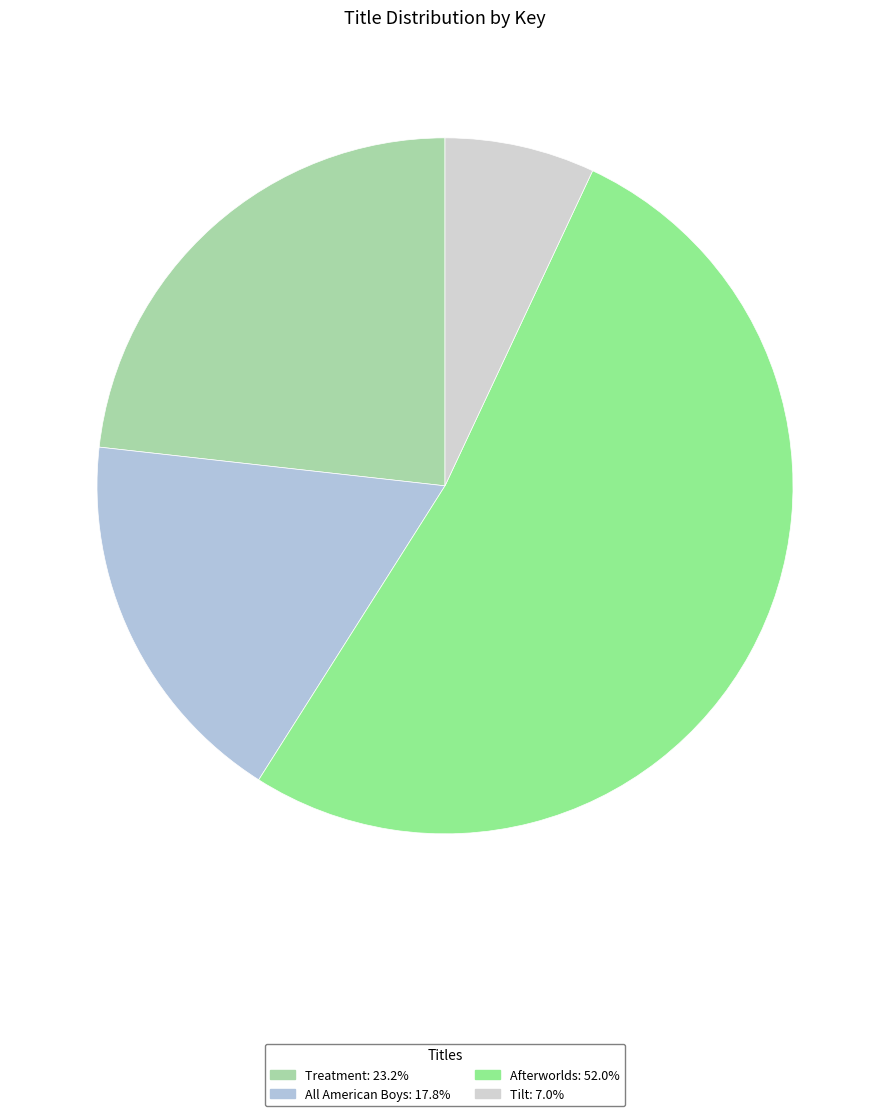

Count the number of slices in the pie.

4